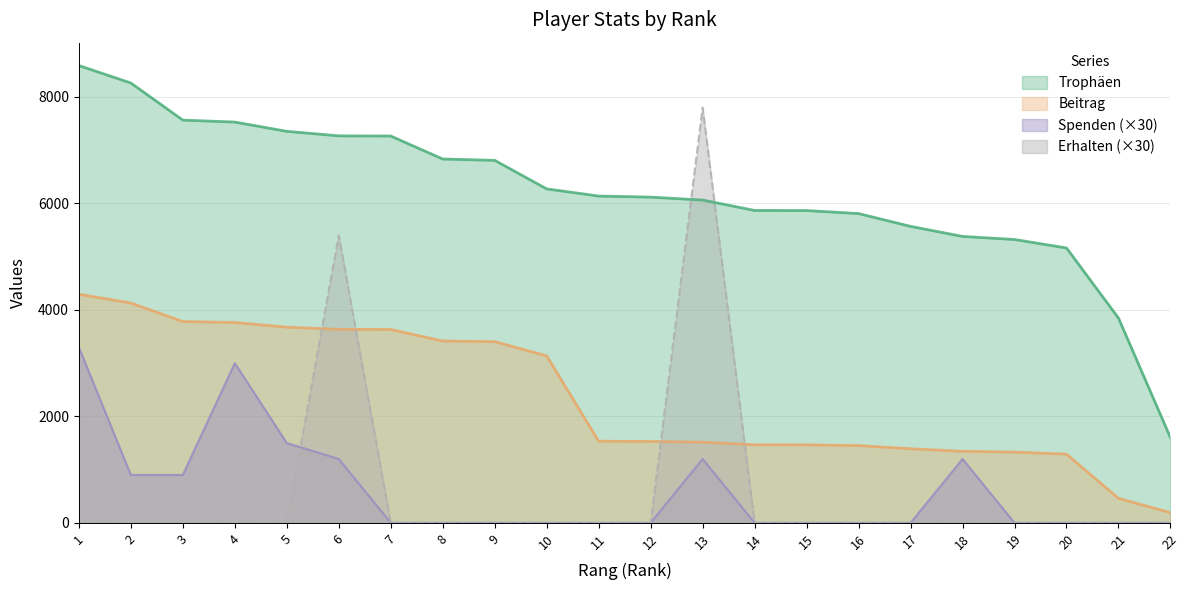

What is the average value of the Erhalten series?

600